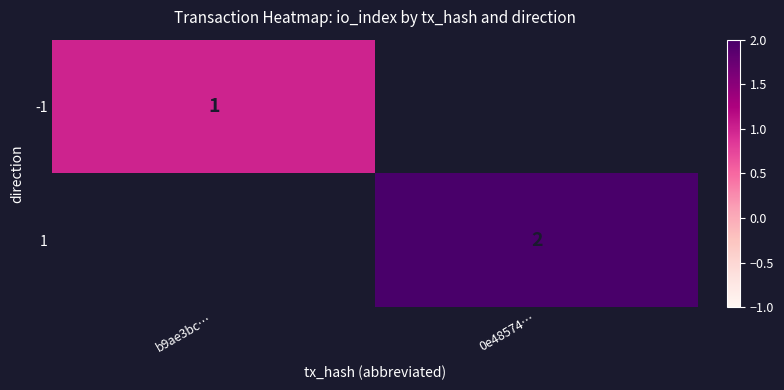

True or false: -1 has a value of 0 at b9ae3bc….

False